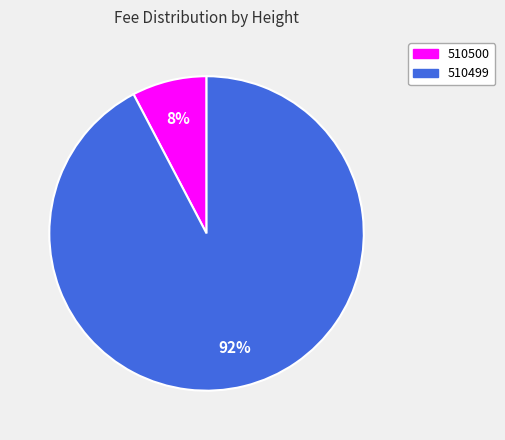

Combined, do 510499 and 510500 account for over 50%?

Yes